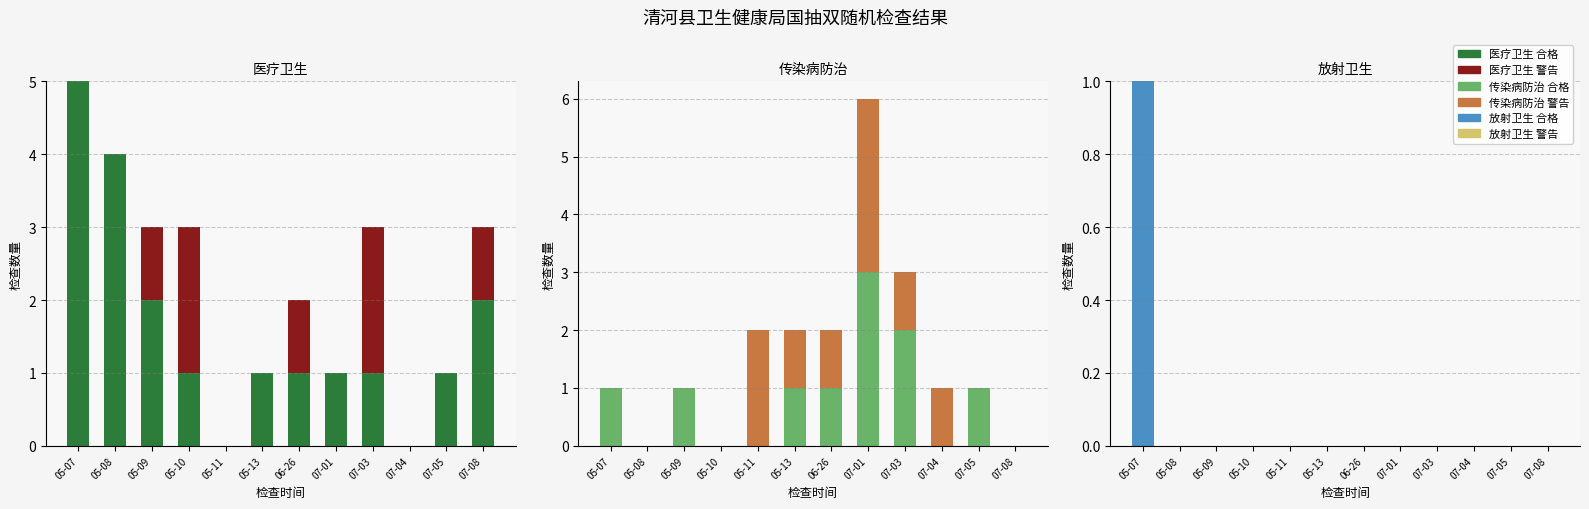

What is the label of the 8th bar from the left?

07-01